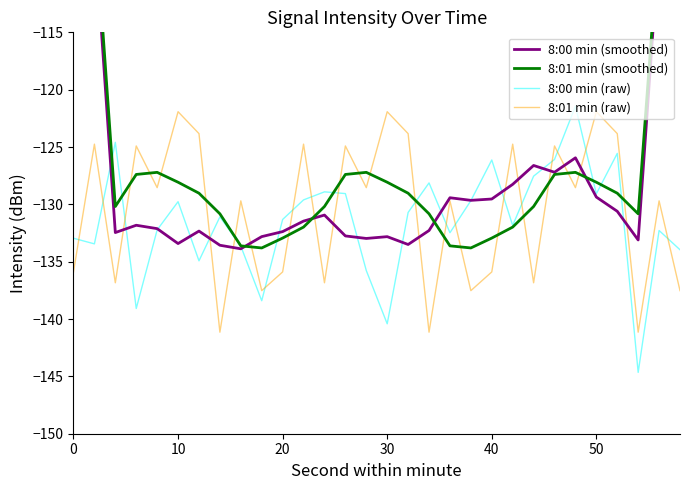

What are all the series names shown in the legend?

8:00 min (smoothed), 8:01 min (smoothed), 8:00 min (raw), 8:01 min (raw)